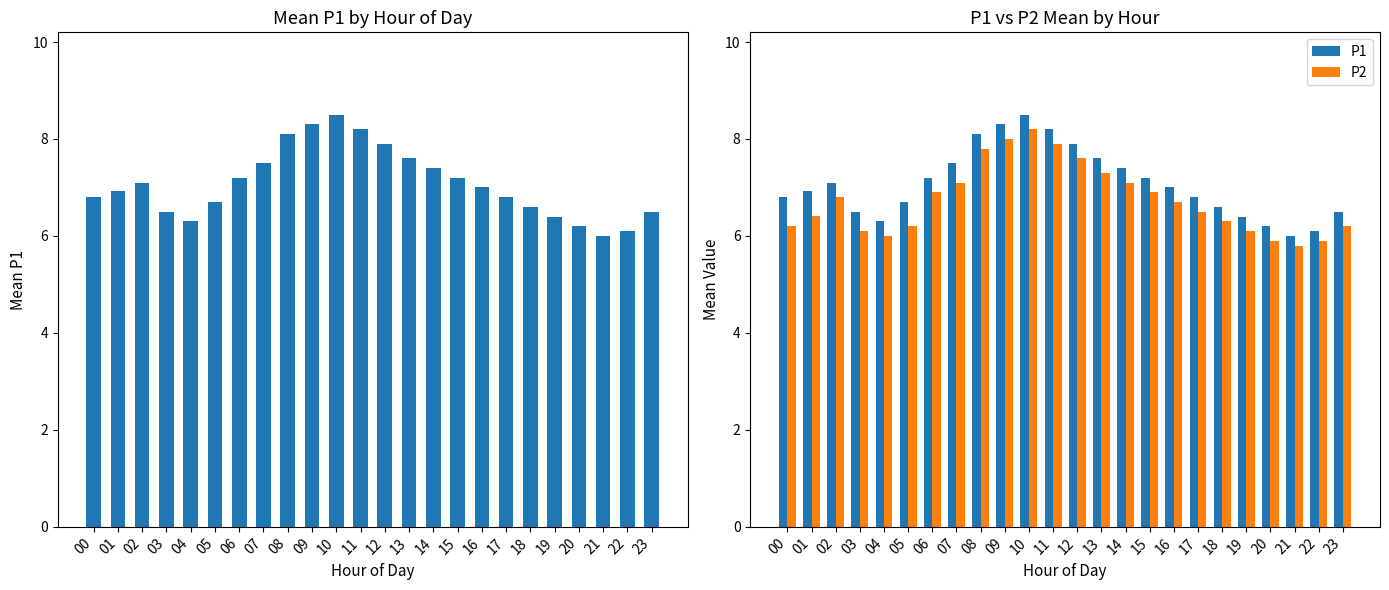

What is the average value of the P1 series?

7.1